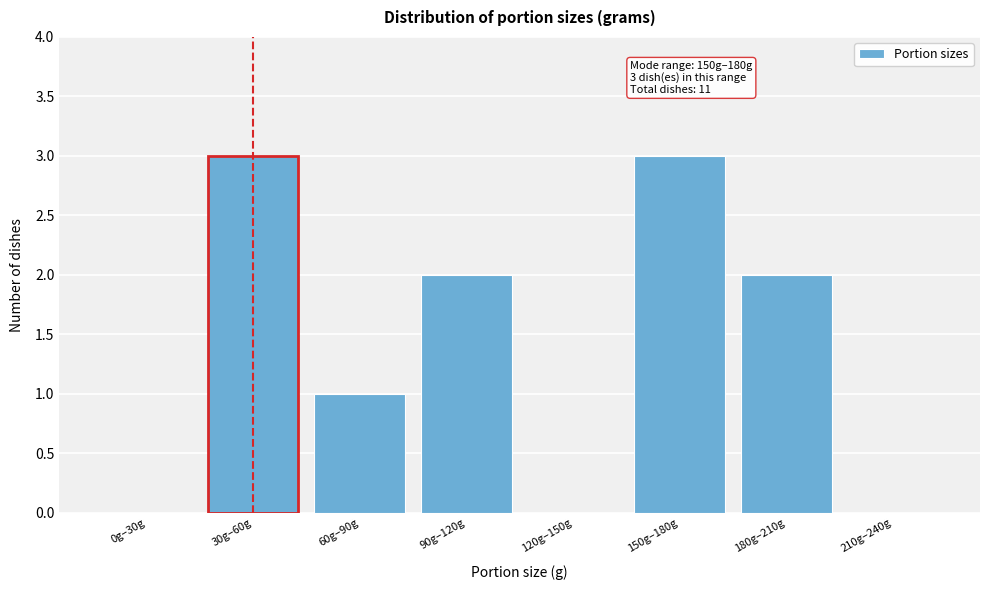

Reading right to left, list all the values displayed in this chart.

210g–240g=0	180g–210g=2	150g–180g=3	120g–150g=0	90g–120g=2	60g–90g=1	30g–60g=3	0g–30g=0